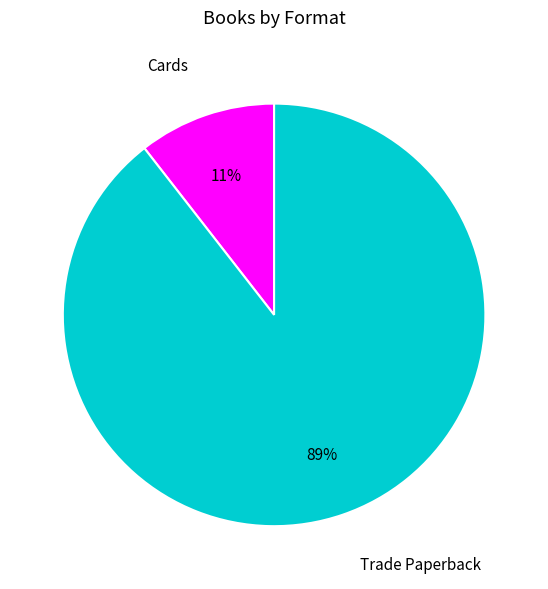

To the nearest percent, what percentage of the pie is Cards?

11%